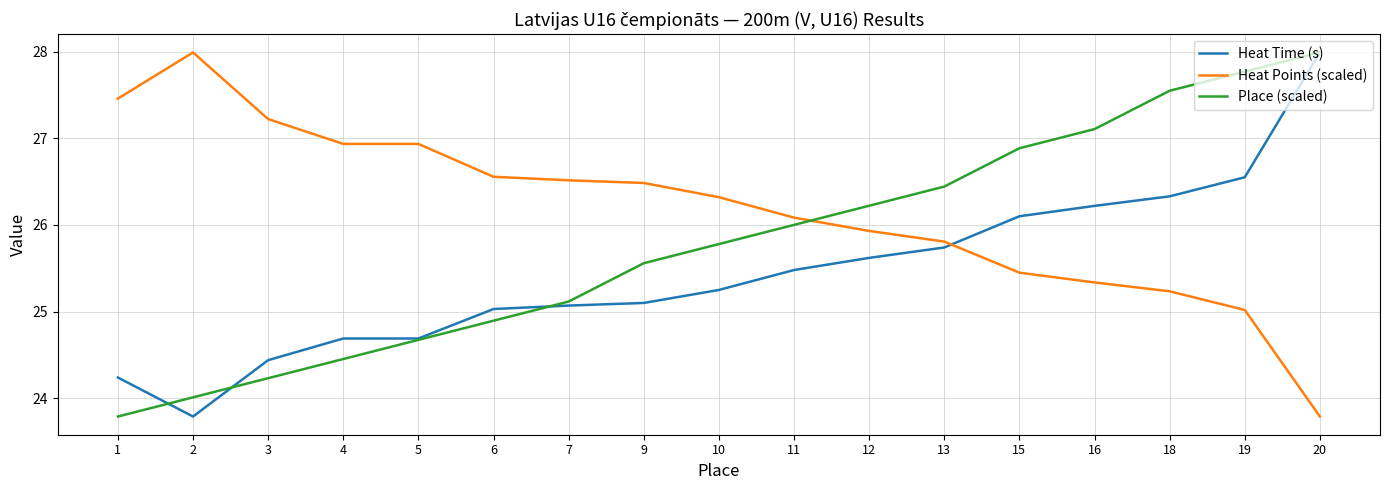

True or false: Heat Points (scaled) has a value of 17.7 at 16.

False